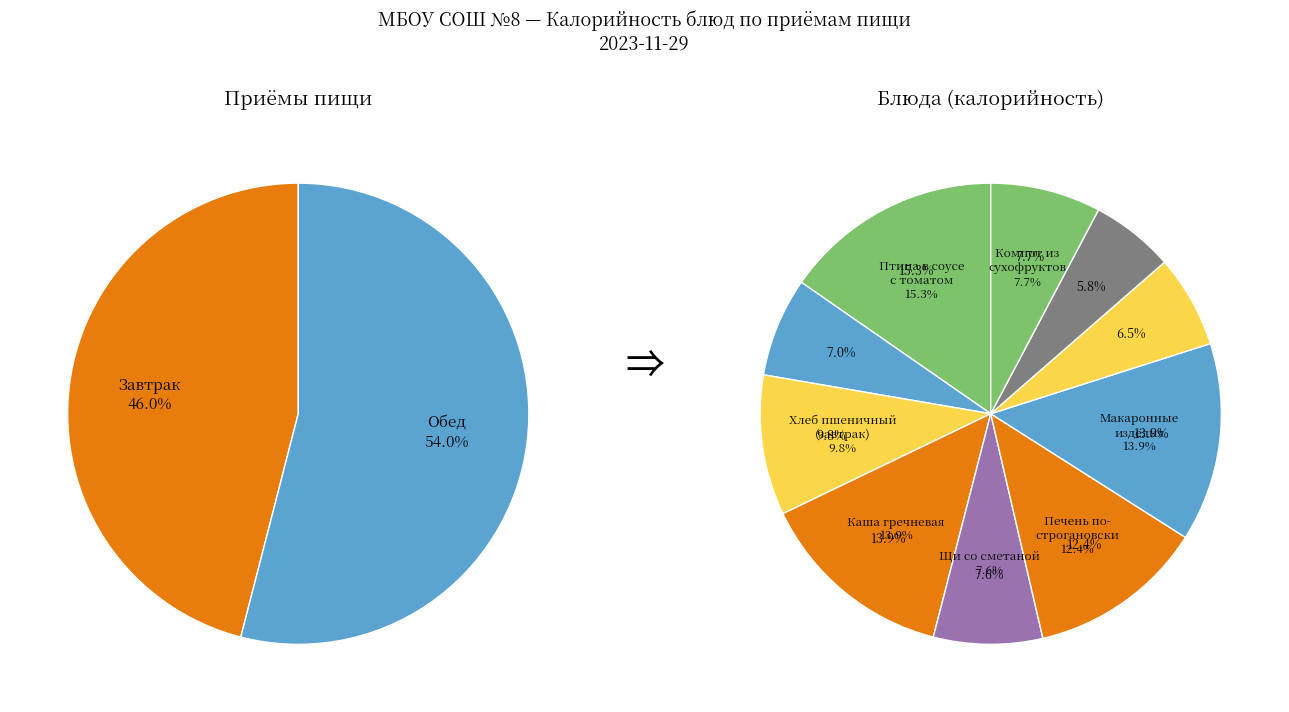

Is it true that Печень по-строгановски is 12% of the pie?

True